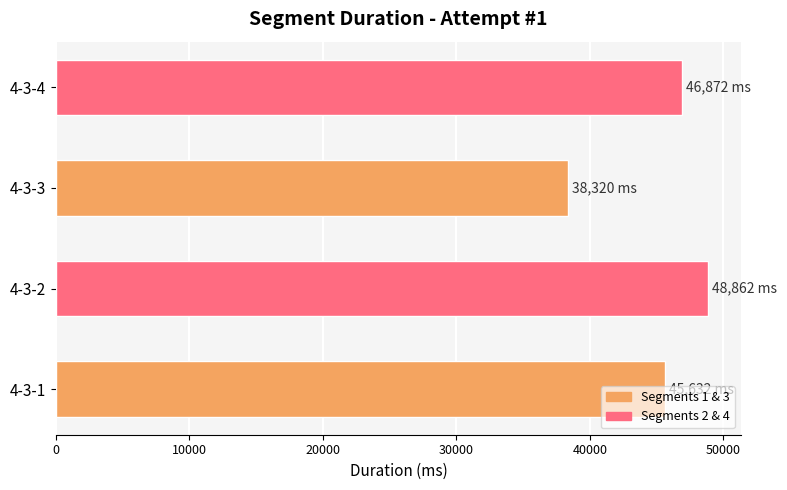

Where is the data nearest to the value 43591?

4-3-1